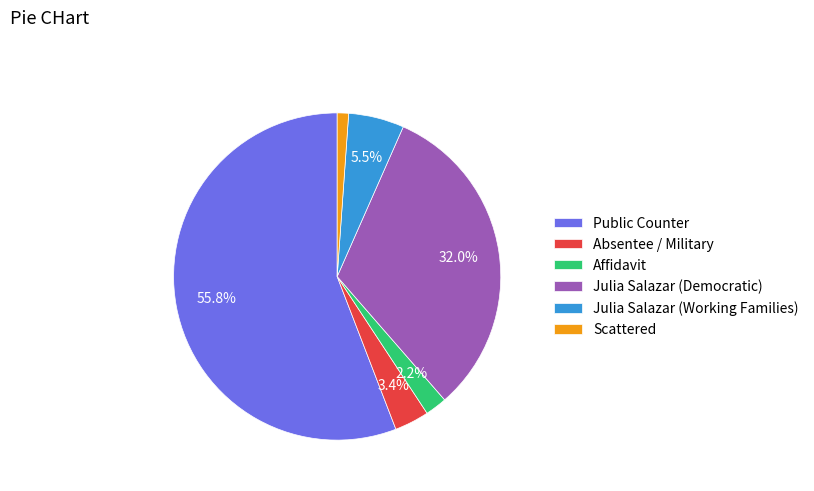

To the nearest percent, what is the average slice percentage?

17%